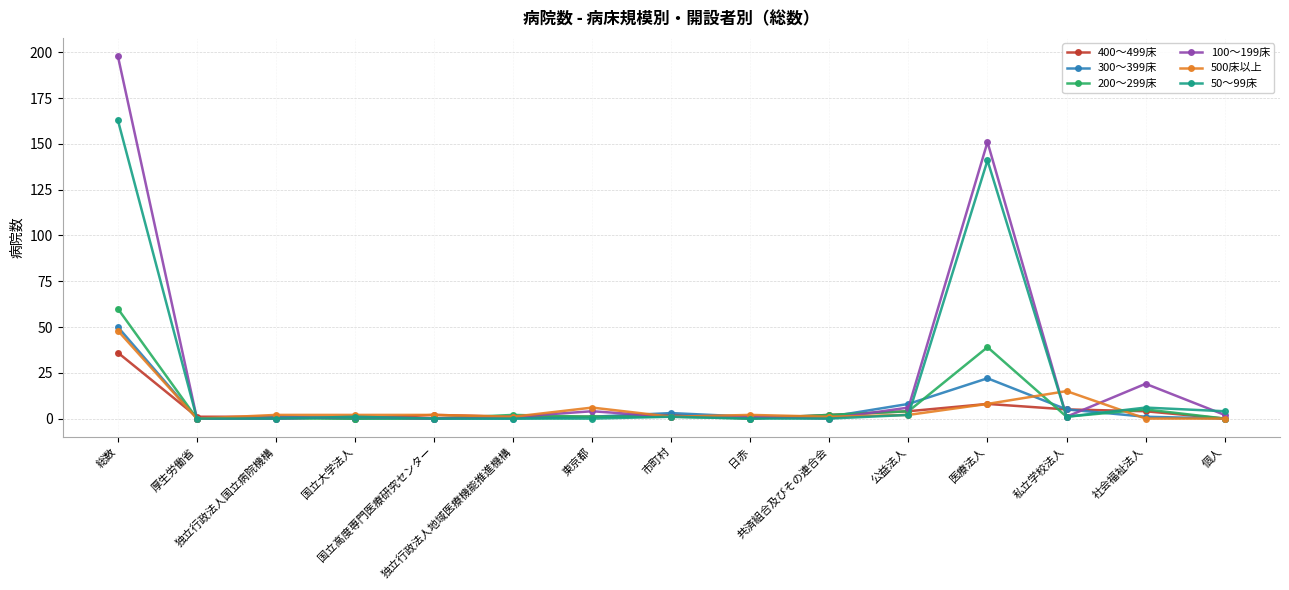

Is this an area chart (filled region under the line)?

No